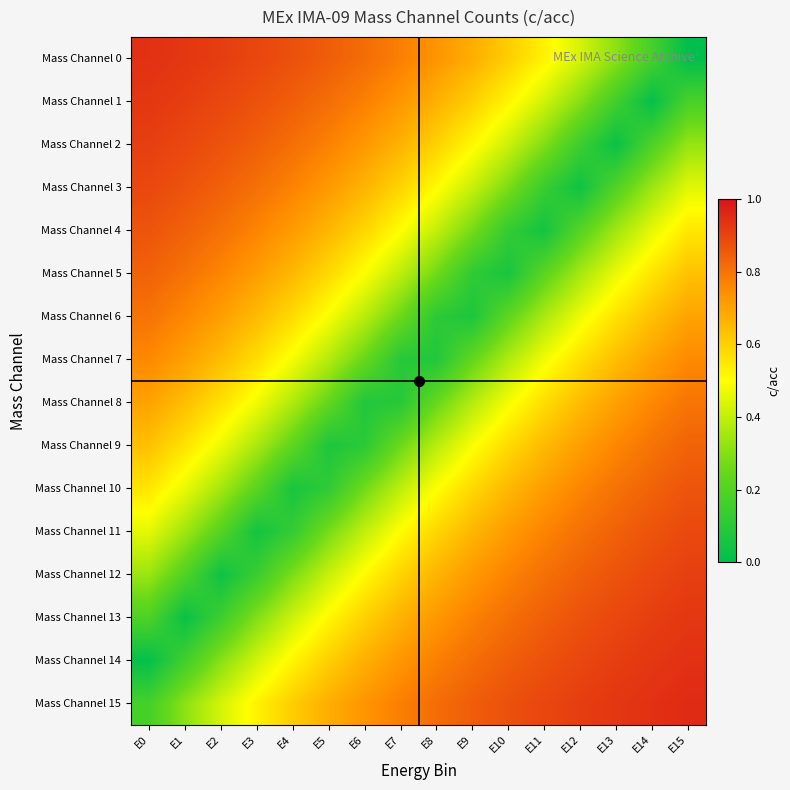

Reading right to left, list all the values displayed in this chart.

Mass Channel 0: E15=0.0	E14=0.2	E13=0.3	E12=0.4	E11=0.5	E10=0.6	E9=0.7	E8=0.7	E7=0.8	E6=0.8	E5=0.8	E4=0.9	E3=0.9	E2=0.9	E1=0.9	E0=0.9
Mass Channel 1: E15=0.2	E14=0.0	E13=0.2	E12=0.3	E11=0.4	E10=0.5	E9=0.6	E8=0.7	E7=0.7	E6=0.8	E5=0.8	E4=0.8	E3=0.9	E2=0.9	E1=0.9	E0=0.9
Mass Channel 2: E15=0.3	E14=0.2	E13=0.0	E12=0.1	E11=0.3	E10=0.4	E9=0.5	E8=0.6	E7=0.7	E6=0.7	E5=0.8	E4=0.8	E3=0.8	E2=0.9	E1=0.9	E0=0.9
Mass Channel 3: E15=0.5	E14=0.3	E13=0.2	E12=0.0	E11=0.1	E10=0.3	E9=0.4	E8=0.5	E7=0.6	E6=0.7	E5=0.7	E4=0.8	E3=0.8	E2=0.8	E1=0.9	E0=0.9
Mass Channel 4: E15=0.6	E14=0.5	E13=0.3	E12=0.2	E11=0.0	E10=0.1	E9=0.3	E8=0.4	E7=0.5	E6=0.6	E5=0.7	E4=0.7	E3=0.8	E2=0.8	E1=0.8	E0=0.9
Mass Channel 5: E15=0.6	E14=0.6	E13=0.5	E12=0.4	E11=0.2	E10=0.1	E9=0.1	E8=0.3	E7=0.4	E6=0.5	E5=0.6	E4=0.7	E3=0.7	E2=0.8	E1=0.8	E0=0.8
Mass Channel 6: E15=0.7	E14=0.6	E13=0.6	E12=0.5	E11=0.4	E10=0.2	E9=0.1	E8=0.1	E7=0.3	E6=0.4	E5=0.5	E4=0.6	E3=0.7	E2=0.7	E1=0.8	E0=0.8
Mass Channel 7: E15=0.8	E14=0.7	E13=0.6	E12=0.6	E11=0.5	E10=0.4	E9=0.2	E8=0.1	E7=0.1	E6=0.2	E5=0.4	E4=0.5	E3=0.6	E2=0.6	E1=0.7	E0=0.8
Mass Channel 8: E15=0.8	E14=0.8	E13=0.7	E12=0.6	E11=0.6	E10=0.5	E9=0.4	E8=0.2	E7=0.1	E6=0.1	E5=0.2	E4=0.4	E3=0.5	E2=0.6	E1=0.6	E0=0.7
Mass Channel 9: E15=0.8	E14=0.8	E13=0.8	E12=0.7	E11=0.7	E10=0.6	E9=0.5	E8=0.4	E7=0.3	E6=0.1	E5=0.1	E4=0.2	E3=0.4	E2=0.5	E1=0.6	E0=0.6
Mass Channel 10: E15=0.9	E14=0.8	E13=0.8	E12=0.8	E11=0.7	E10=0.7	E9=0.6	E8=0.5	E7=0.4	E6=0.3	E5=0.1	E4=0.1	E3=0.2	E2=0.4	E1=0.5	E0=0.6
Mass Channel 11: E15=0.9	E14=0.9	E13=0.8	E12=0.8	E11=0.8	E10=0.7	E9=0.7	E8=0.6	E7=0.5	E6=0.4	E5=0.3	E4=0.1	E3=0.0	E2=0.2	E1=0.3	E0=0.5
Mass Channel 12: E15=0.9	E14=0.9	E13=0.9	E12=0.8	E11=0.8	E10=0.8	E9=0.7	E8=0.7	E7=0.6	E6=0.5	E5=0.4	E4=0.3	E3=0.1	E2=0.0	E1=0.2	E0=0.3
Mass Channel 13: E15=0.9	E14=0.9	E13=0.9	E12=0.9	E11=0.8	E10=0.8	E9=0.8	E8=0.7	E7=0.7	E6=0.6	E5=0.5	E4=0.4	E3=0.3	E2=0.1	E1=0.0	E0=0.2
Mass Channel 14: E15=0.9	E14=0.9	E13=0.9	E12=0.9	E11=0.9	E10=0.8	E9=0.8	E8=0.8	E7=0.7	E6=0.7	E5=0.6	E4=0.5	E3=0.4	E2=0.3	E1=0.2	E0=0.0
Mass Channel 15: E15=1.0	E14=0.9	E13=0.9	E12=0.9	E11=0.9	E10=0.9	E9=0.8	E8=0.8	E7=0.8	E6=0.7	E5=0.7	E4=0.6	E3=0.5	E2=0.4	E1=0.3	E0=0.2